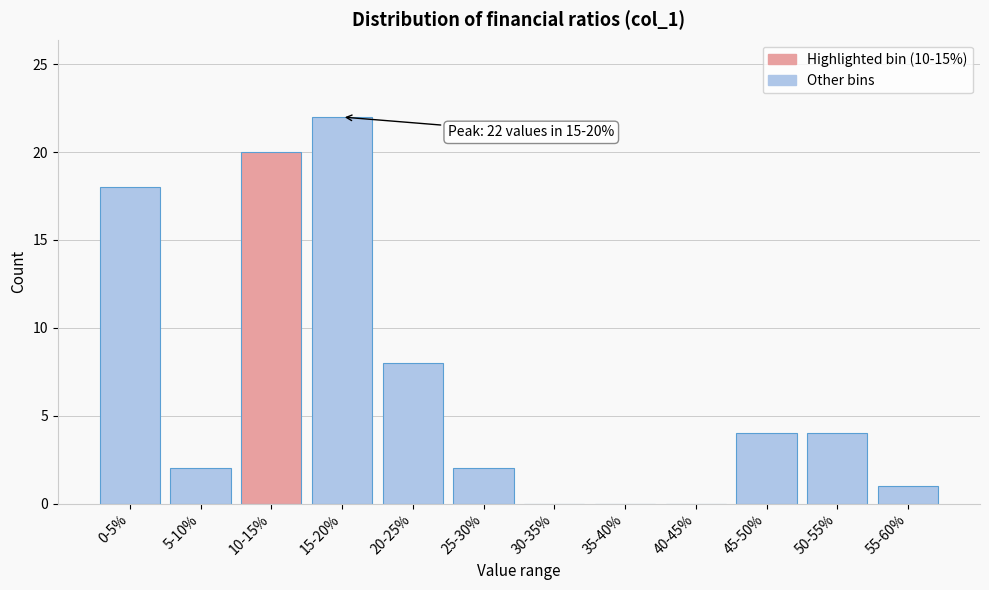

Reading left to right, what are all the values shown in this chart?

0-5%=18	5-10%=2	10-15%=20	15-20%=22	20-25%=8	25-30%=2	30-35%=0	35-40%=0	40-45%=0	45-50%=4	50-55%=4	55-60%=1